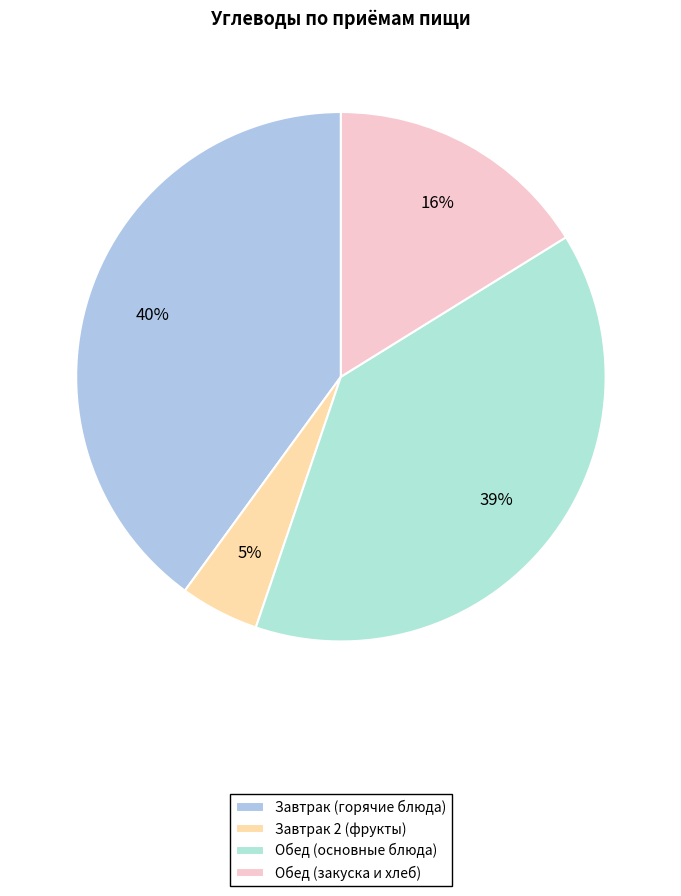

Count the number of slices in the pie.

4